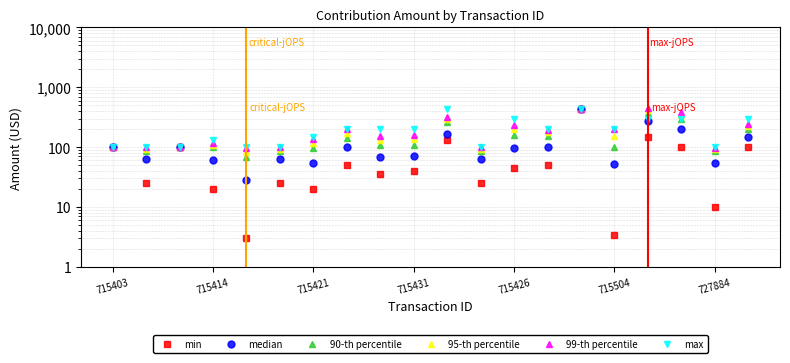

What is the smallest value displayed?

3.0